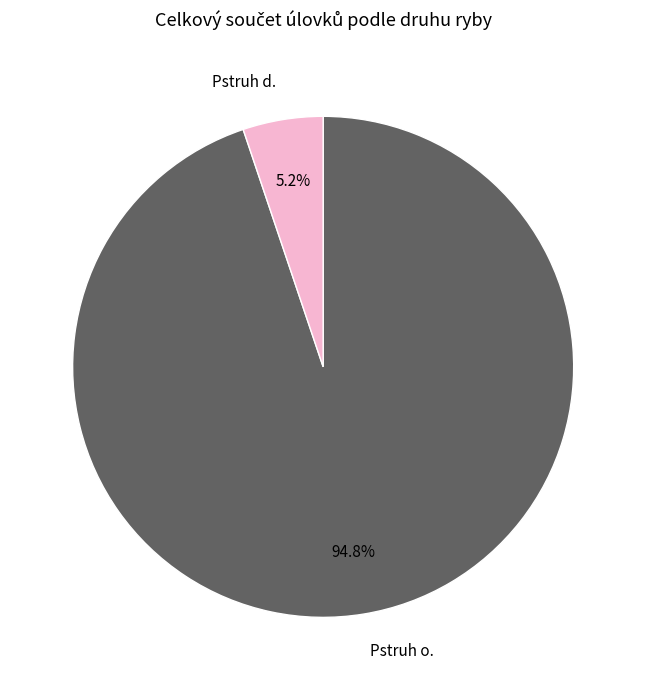

What percentage is the Pstruh d. slice, to the nearest percent?

5%